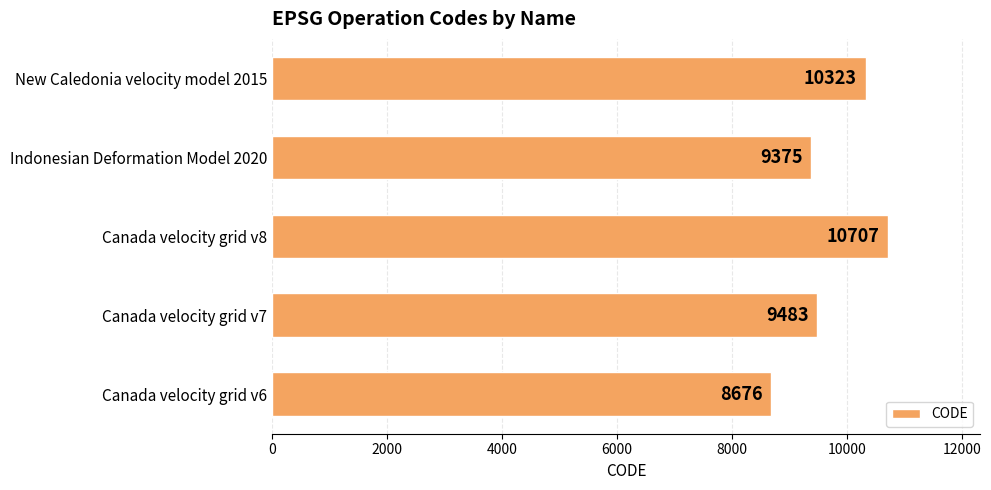

Is it true that the value at Canada velocity grid v7 is 4820?

False